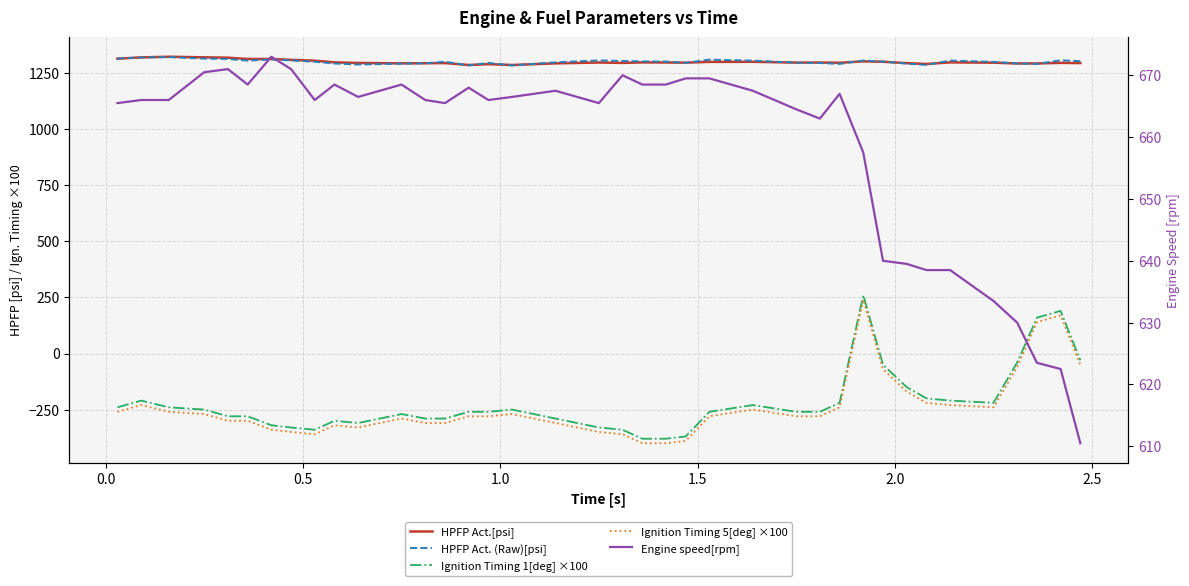

True or false: Ignition Timing 5[deg] ×100 and Engine speed[rpm] cross at least once.

False